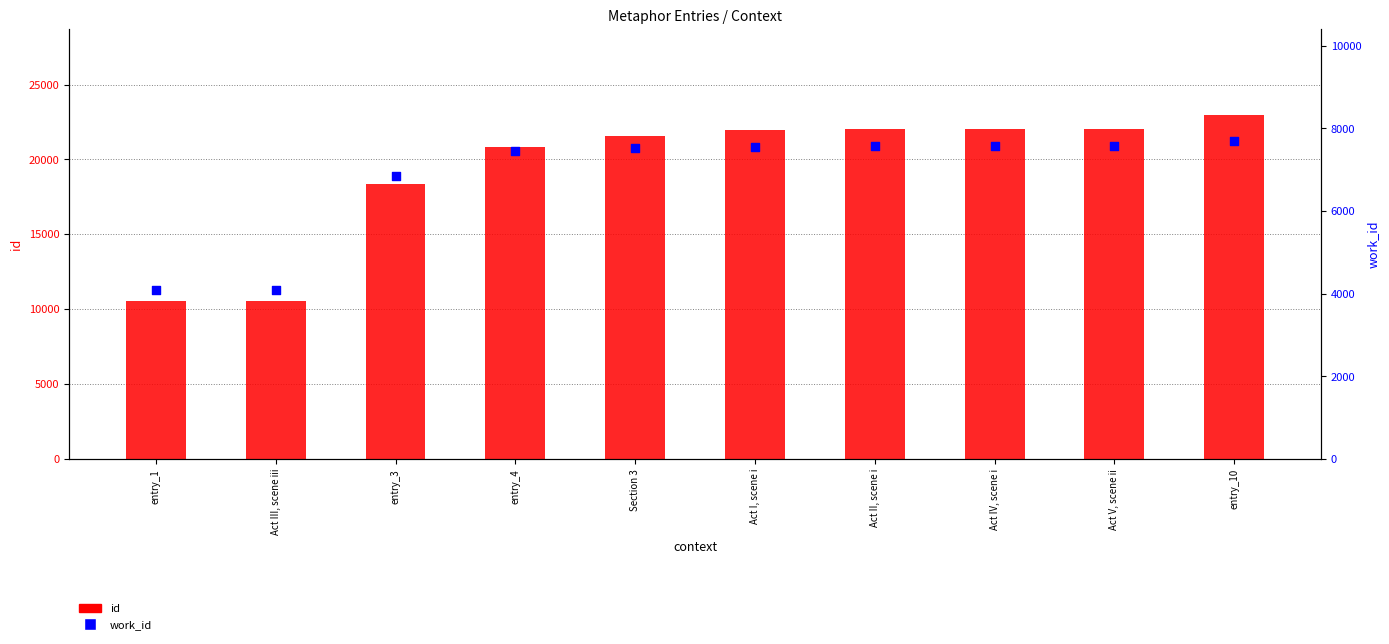

What is the total value across all series at Act III, scene iii?

14645